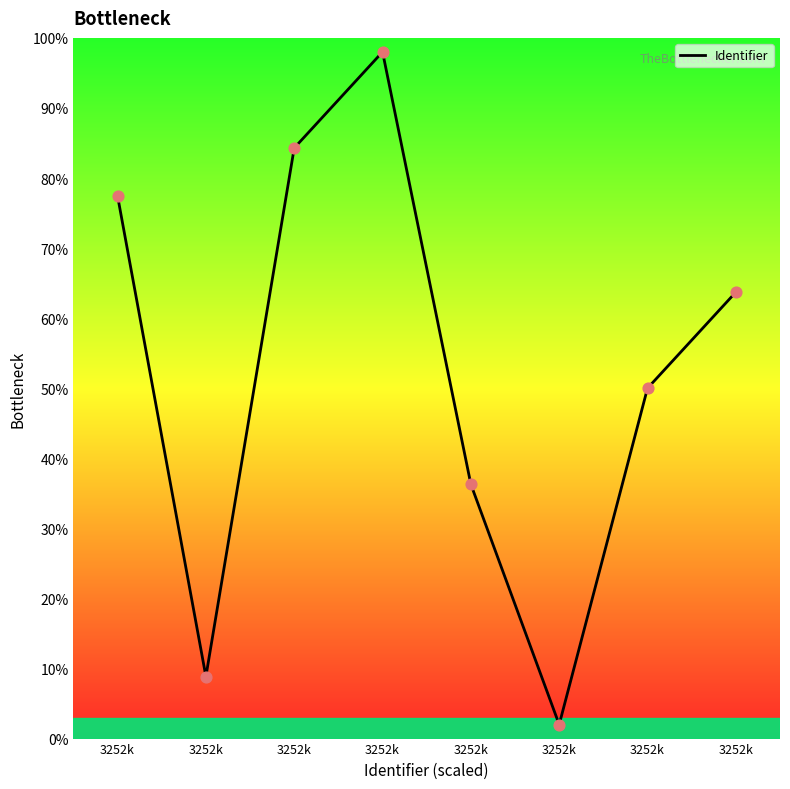

What is the change in value from 3252k to 3252k?

-61.7